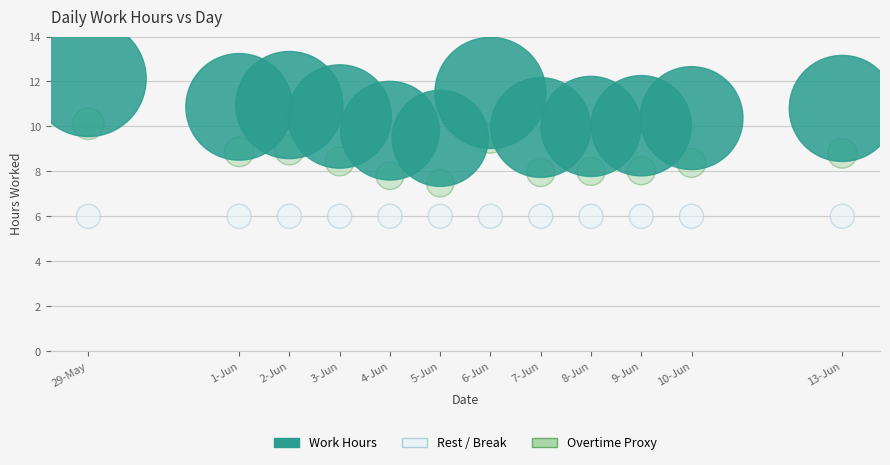

Which series reaches the maximum Y coordinate?

Work Hours